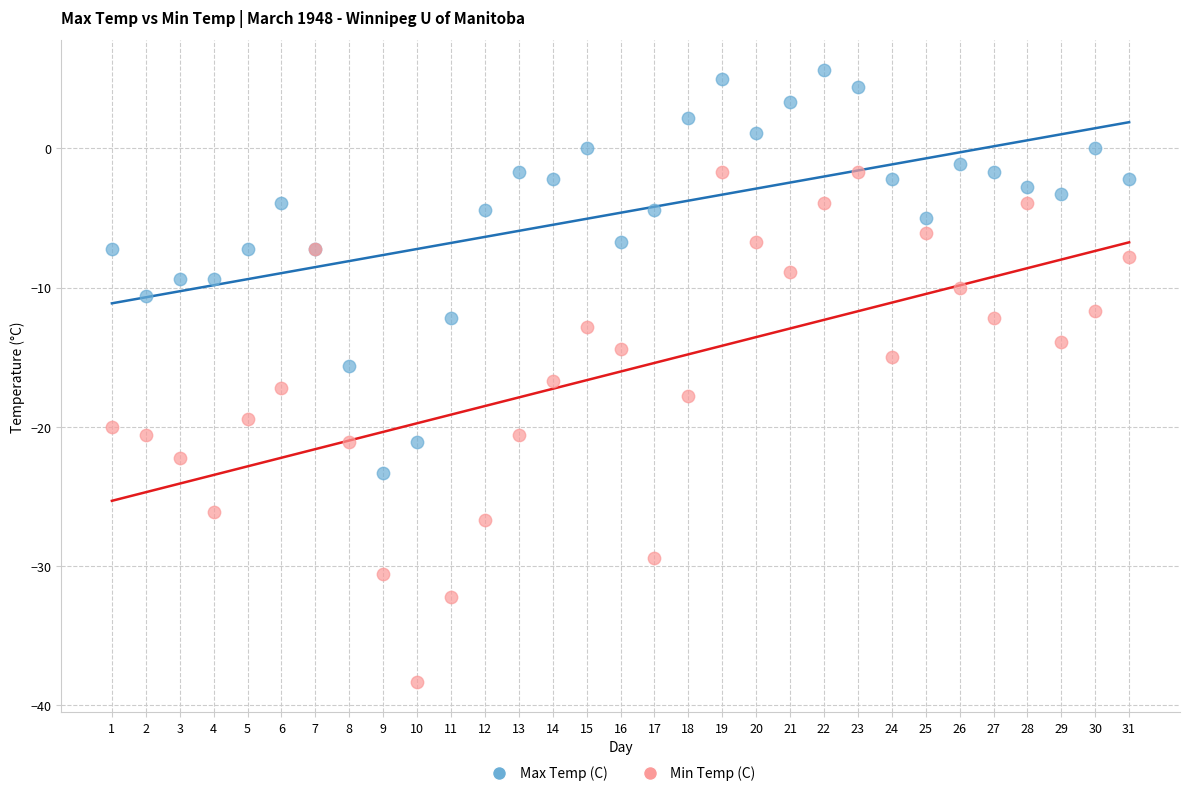

Which series reaches the minimum Y coordinate?

Min Temp (C)